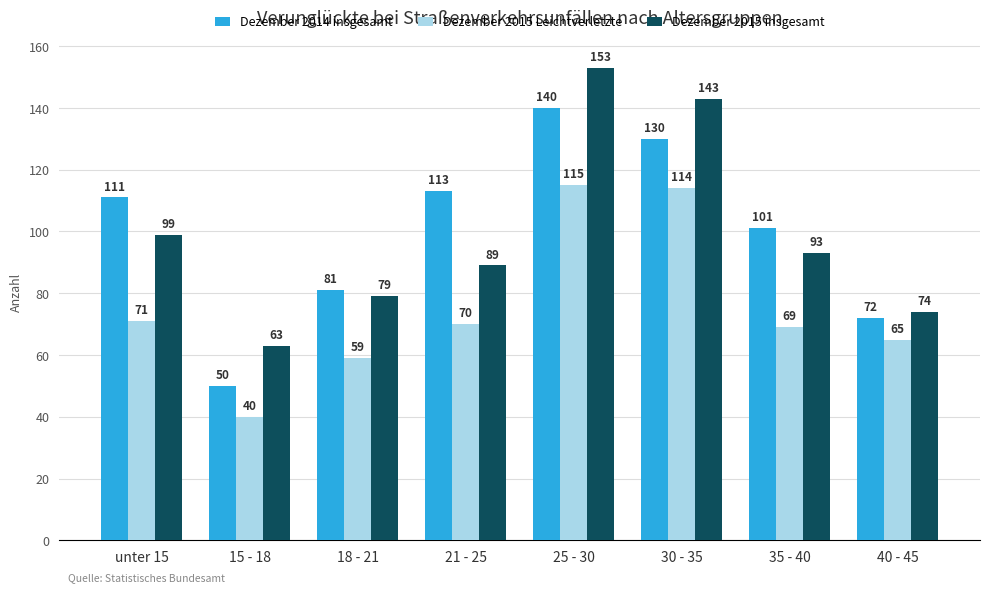

At which category is the sum across all series the highest?

25 - 30